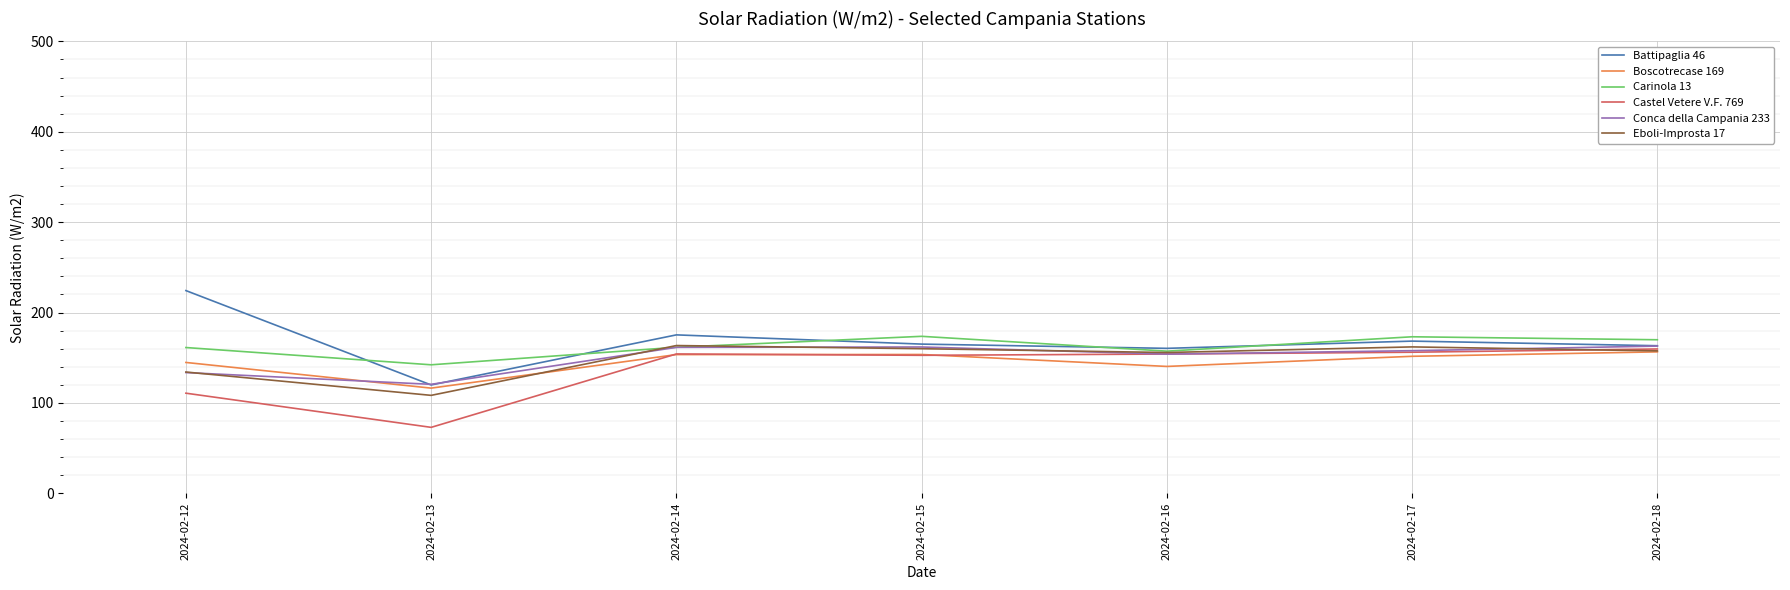

Which series changed the most between 2024-02-13 and 2024-02-14?

Castel Vetere V.F. 769